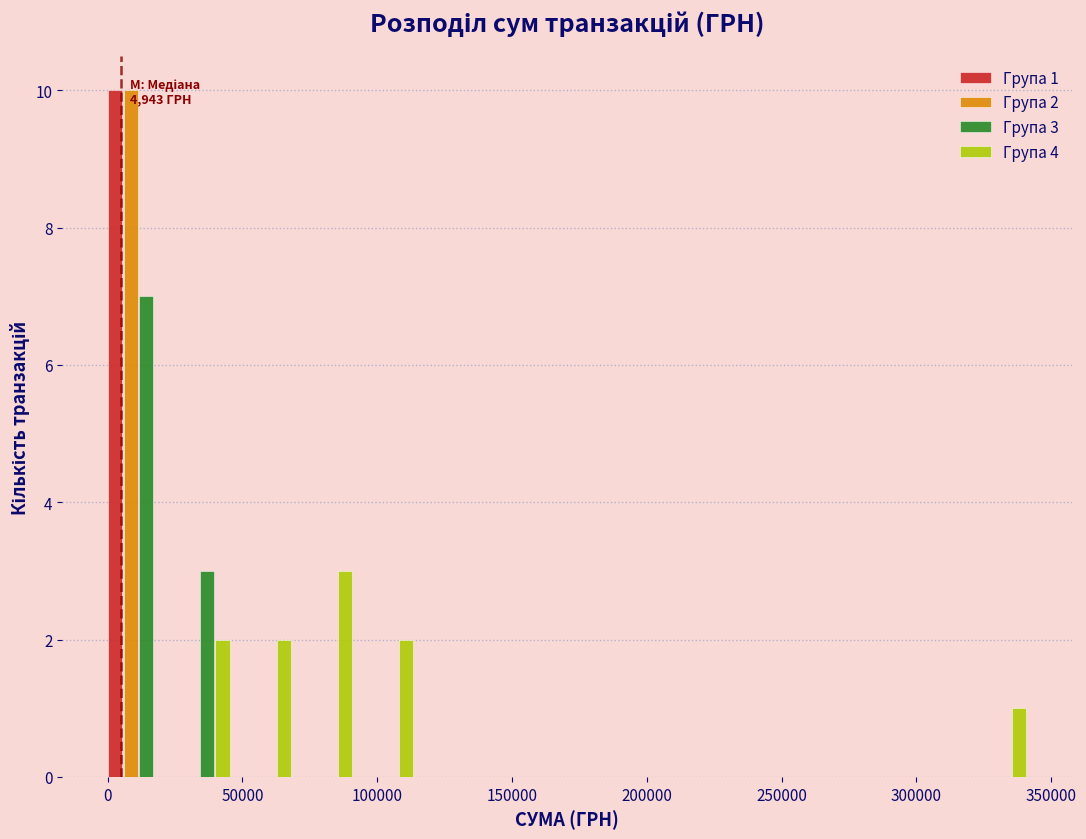

In the Група 3 series, which range on the x-axis has the tallest bar?

0 to 25000